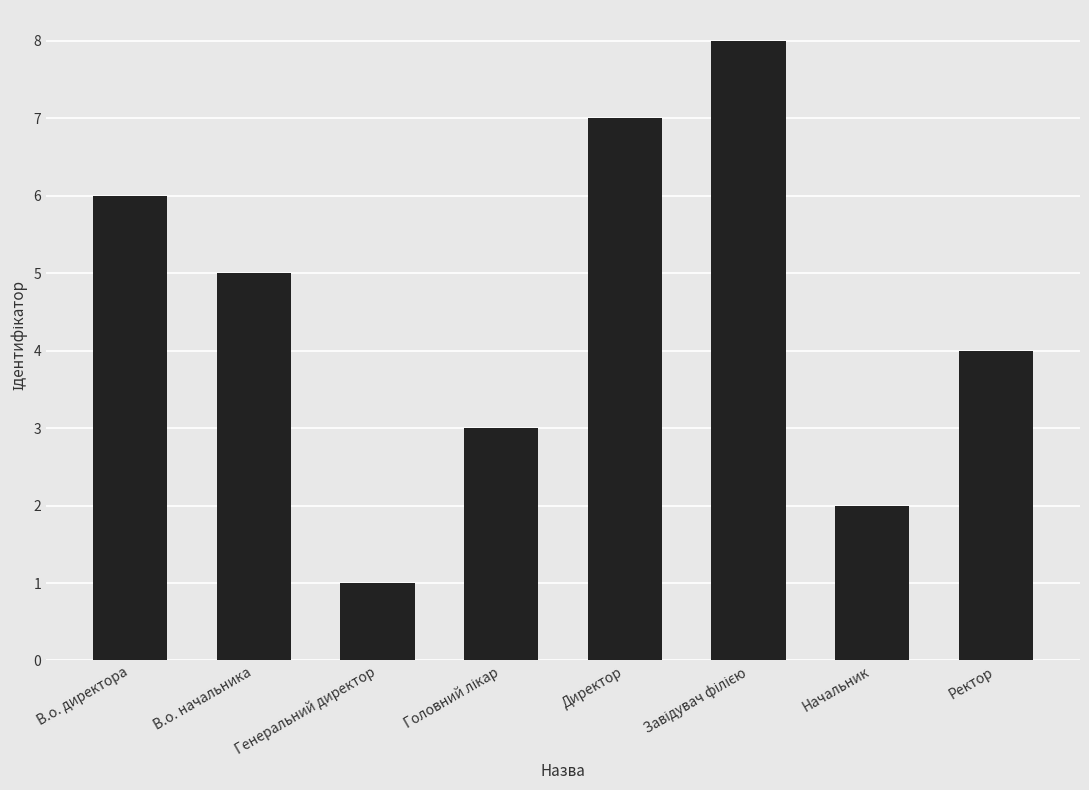

Which category has the lowest value across all series?

Генеральний директор